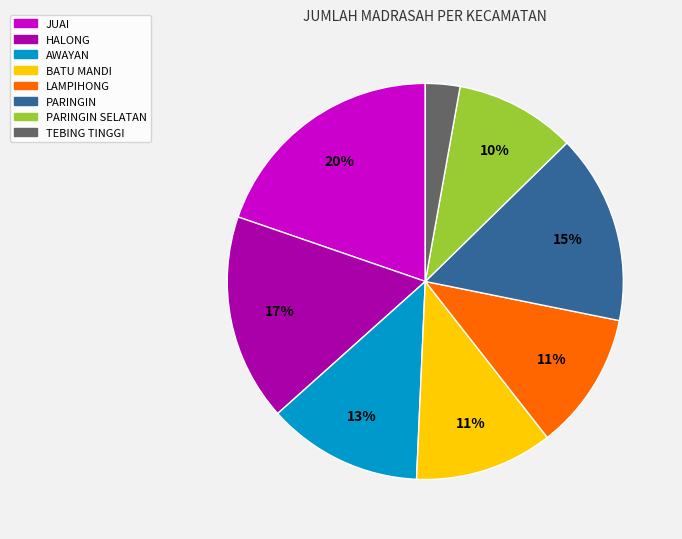

Is there a majority slice in this chart?

No